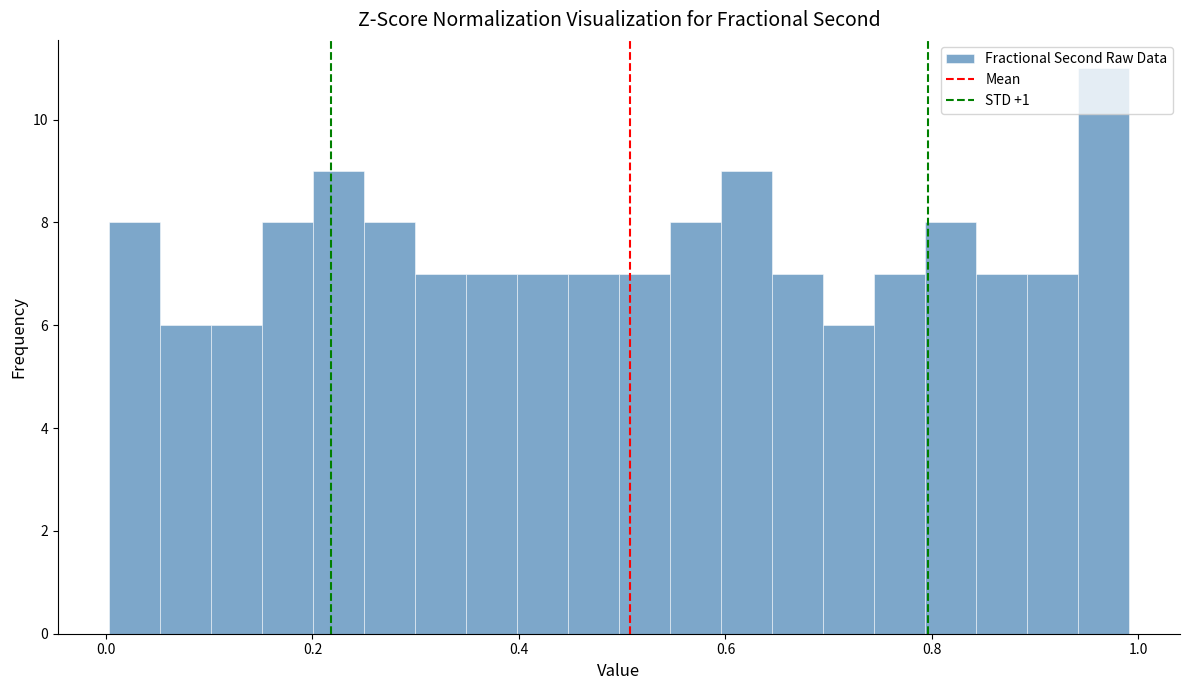

Read against the x-axis, roughly where is the centre of the tallest bar?

0.96